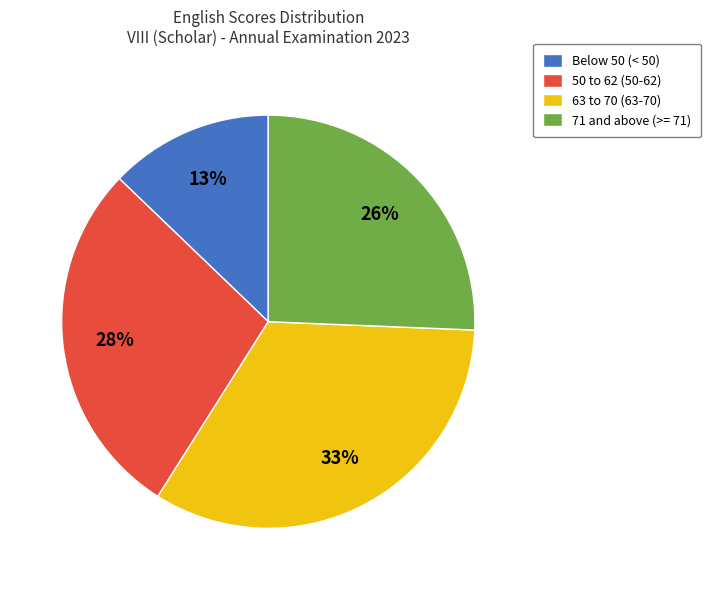

Does Below 50 (< 50) represent more than half of the total?

No